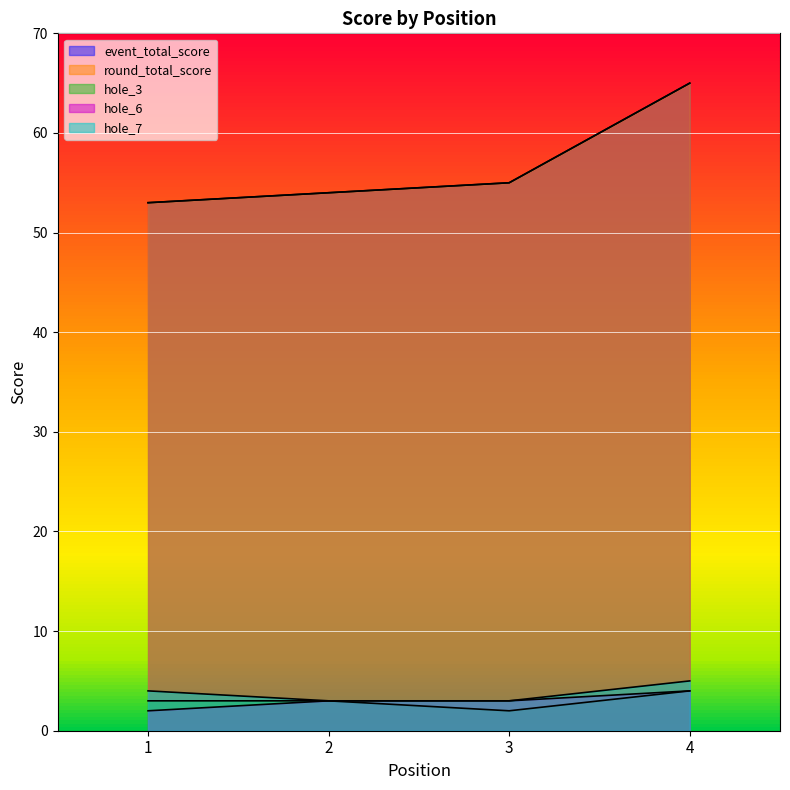

Count the number of categories in the chart.

4